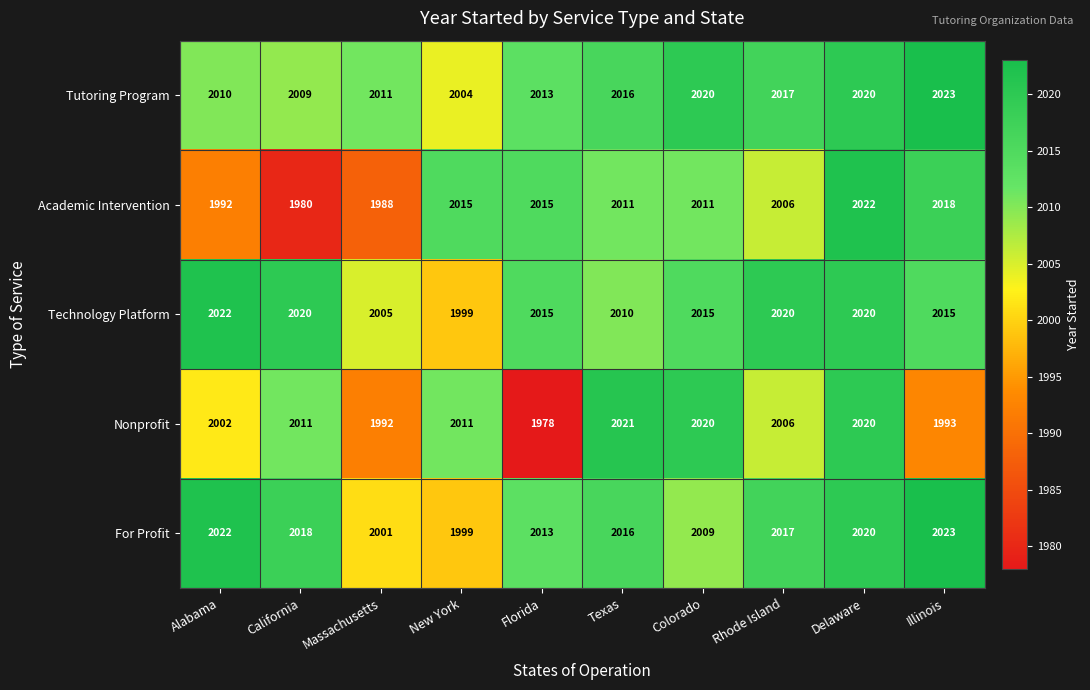

Is it true that Academic Intervention equals 817 at Alabama?

False